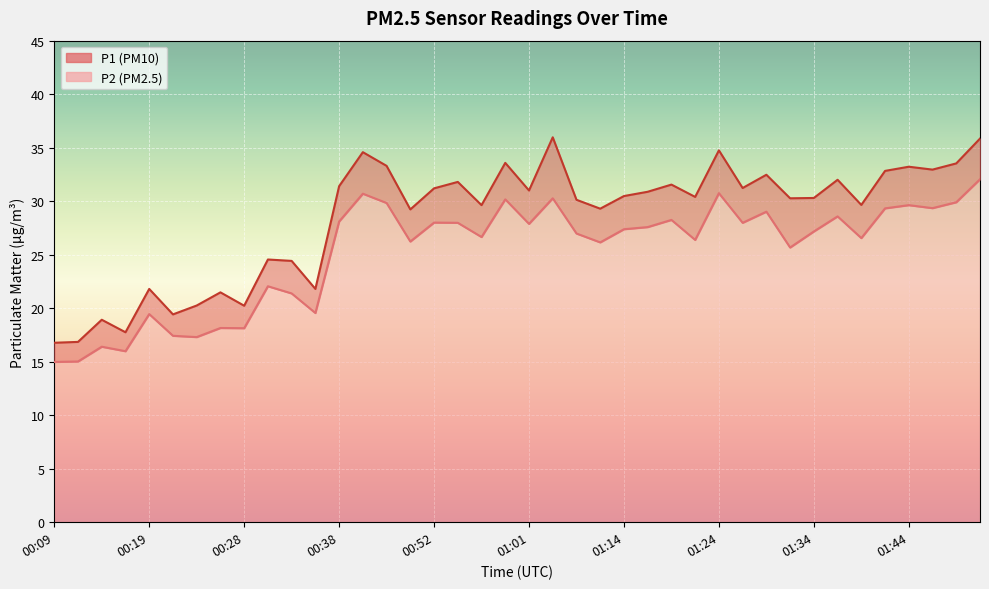

Rank the series by their maximum value, from lowest to highest.

P2, P1